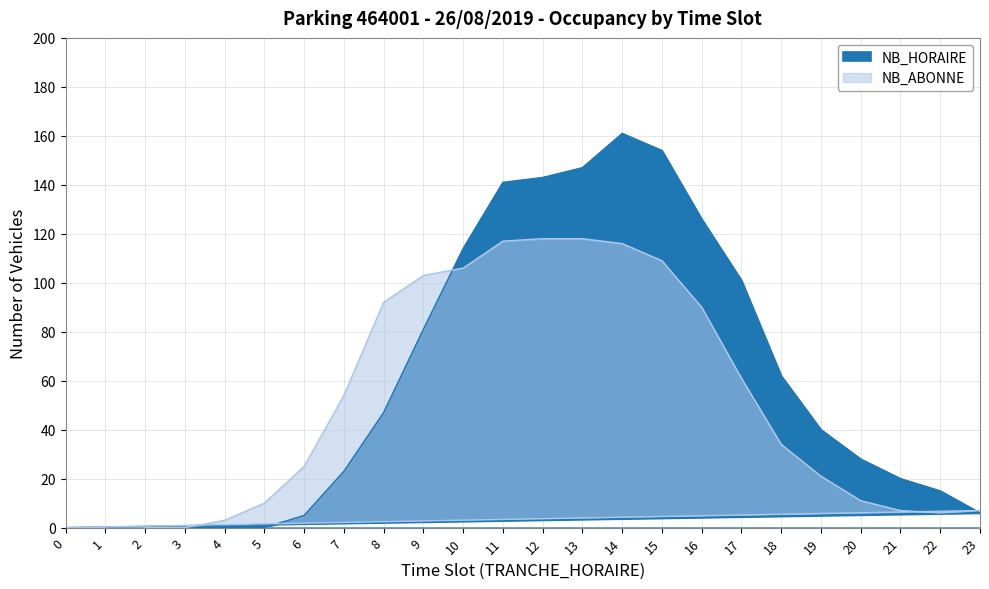

What is the average value of the NB_ABONNE series?

50